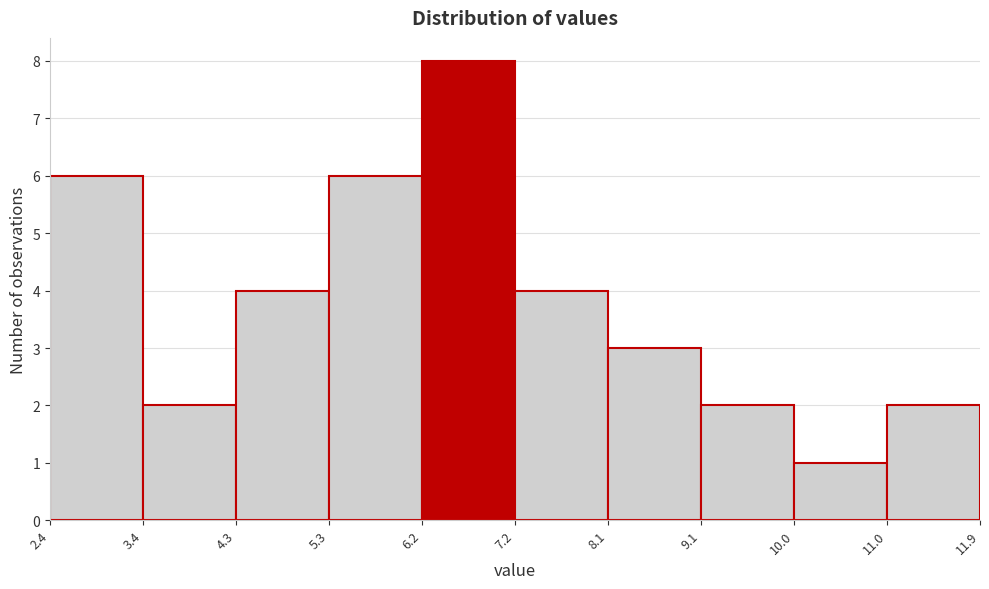

How tall is the bar that spans 6.2 to 7.2 on the x-axis? The values are not printed on the chart, so give them approximately, as read against the axis.

8